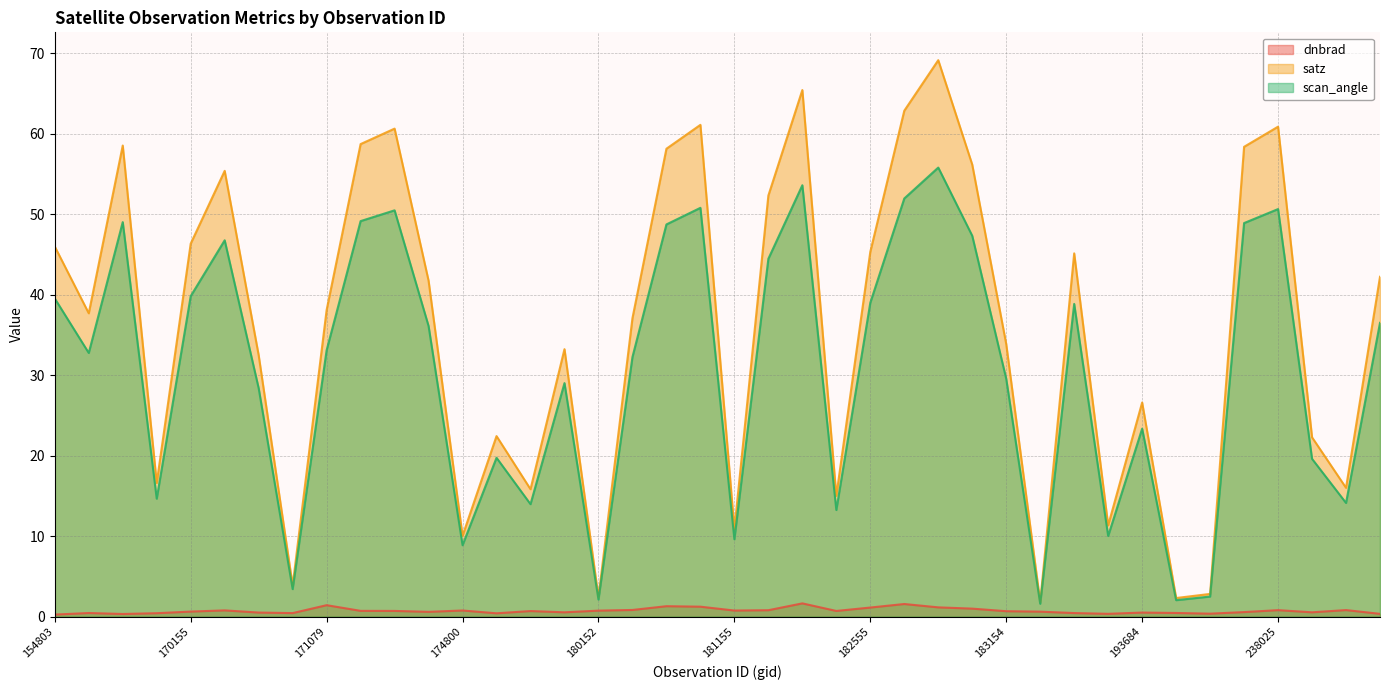

Reading left to right, list all the values displayed in this chart.

dnbrad: 0.3	0.5	0.3	0.4	0.6	0.8	0.5	0.4	1.4	0.7	0.7	0.6	0.8	0.4	0.7	0.5	0.7	0.8	1.3	1.2	0.8	0.8	1.6	0.7	1.1	1.6	1.2	1.0	0.7	0.6	0.4	0.4	0.5	0.5	0.4	0.6	0.8	0.5	0.8	0.3
satz: 46.0	37.7	58.5	16.6	46.4	55.4	32.5	3.9	38.1	58.7	60.6	41.8	10.0	22.4	15.8	33.2	2.4	37.1	58.1	61.1	10.9	52.3	65.4	15.0	45.3	62.9	69.2	56.2	33.9	1.8	45.1	11.3	26.6	2.3	2.8	58.4	60.9	22.3	16.0	42.2
scan_angle: 39.5	32.8	49.0	14.7	39.8	46.8	28.4	3.4	33.1	49.2	50.5	36.1	8.9	19.7	14.0	29.0	2.1	32.3	48.7	50.8	9.6	44.5	53.6	13.3	39.0	52.0	55.8	47.3	29.6	1.6	38.9	10.0	23.4	2.0	2.5	48.9	50.6	19.6	14.1	36.5